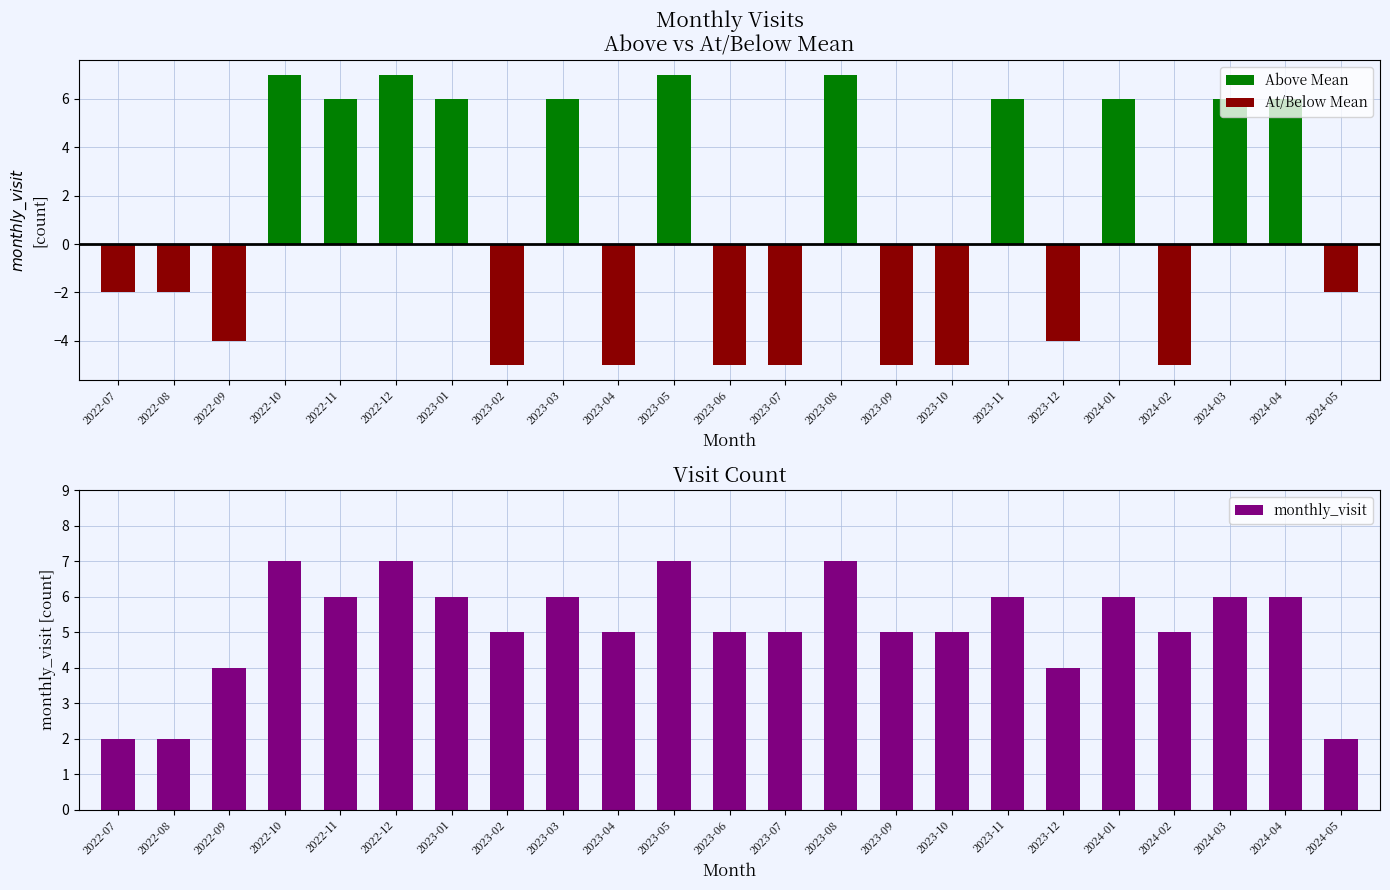

What is the label of the 15th bar from the left?

2023-09